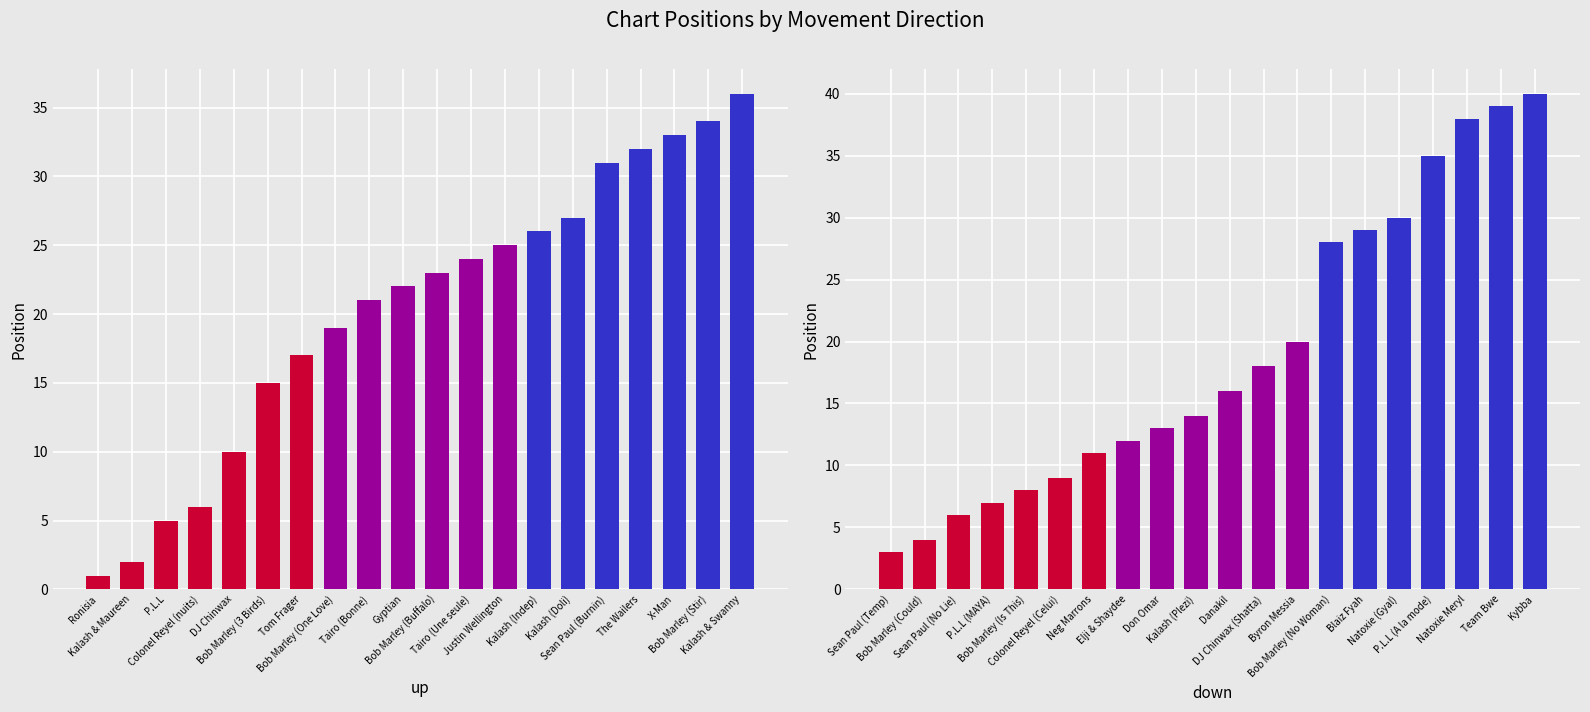

What is the difference between the up values at Colonel Reyel (nuits) and Bob Marley (Stir)?

28